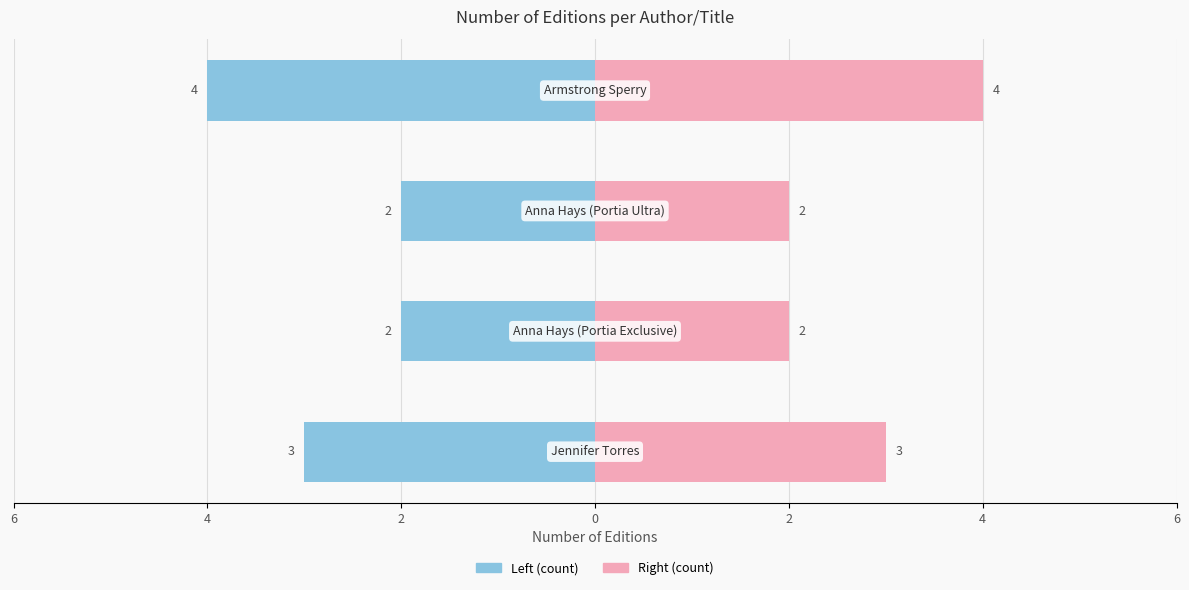

At which category does the chart reach its peak across all series?

Armstrong Sperry